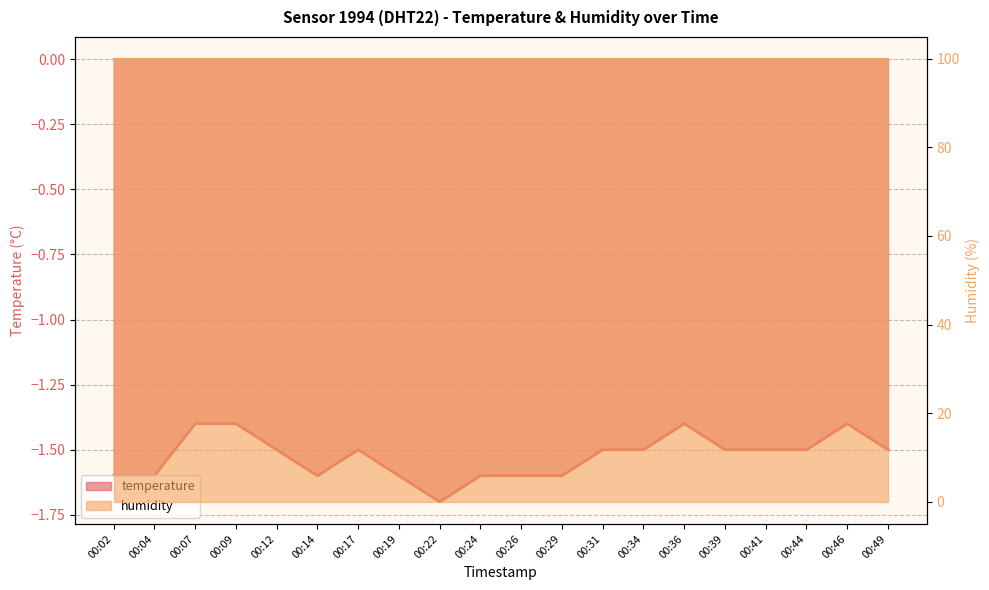

True or false: there are more than 2 points higher than both neighbors.

True